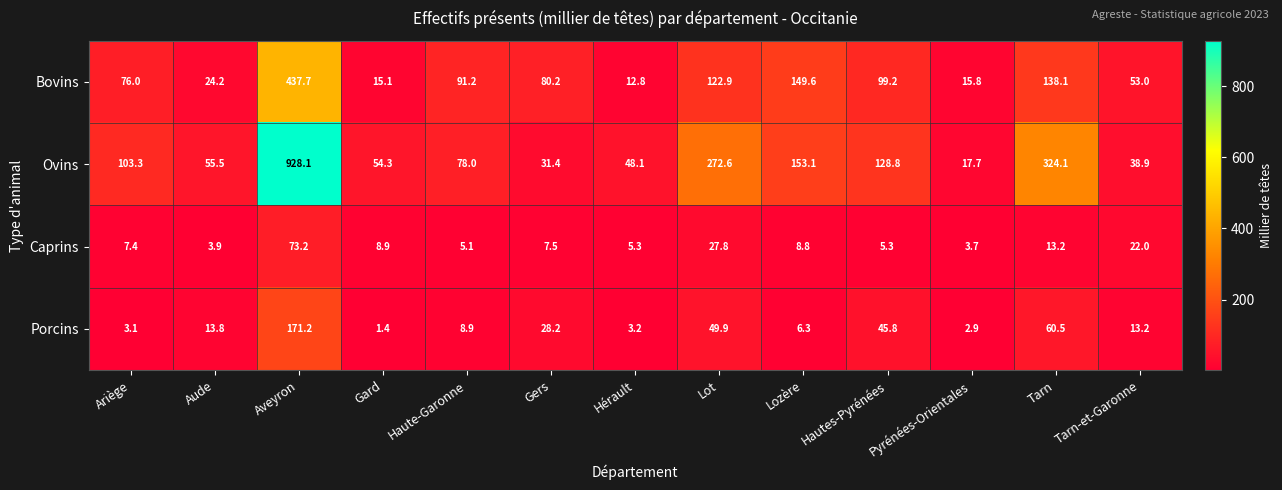

At which label does Ovins reach its peak?

Aveyron